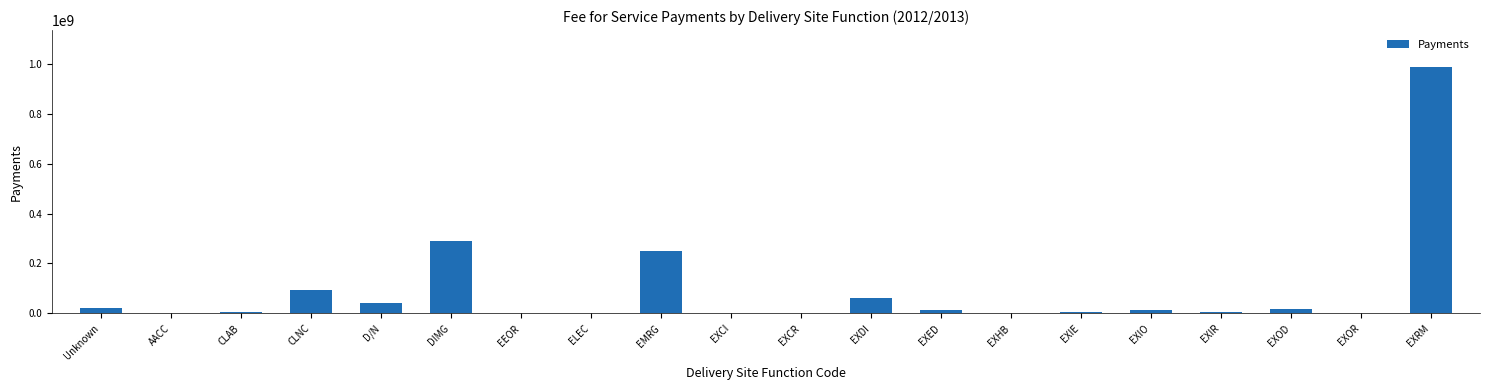

At which label does the data first exceed 11894609?

Unknown